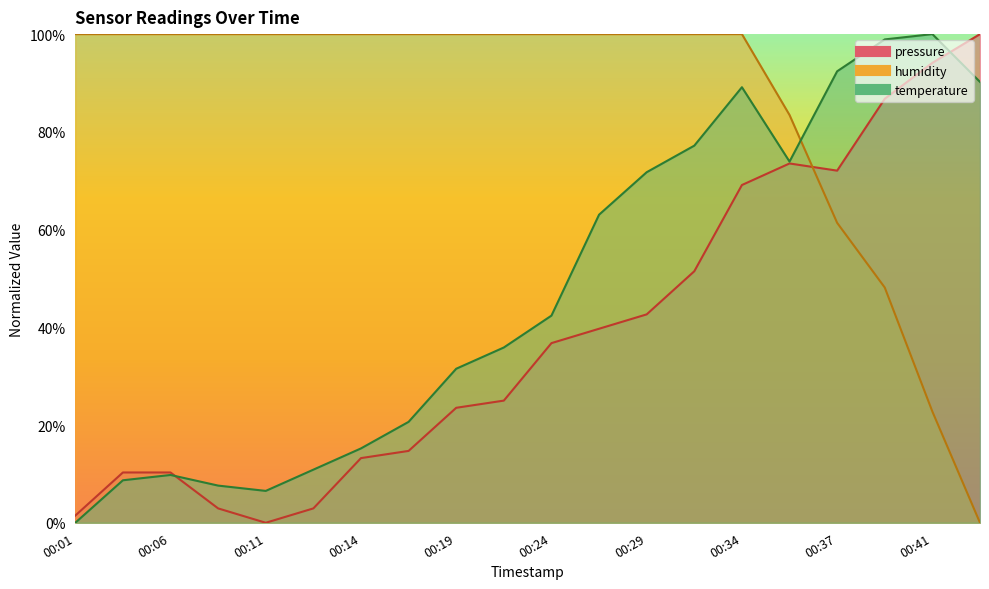

Which category has the lowest value in the temperature series?

00:01